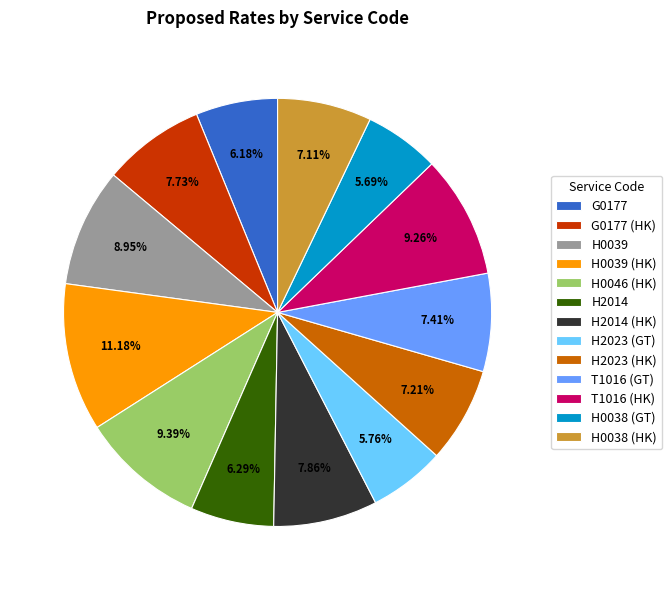

What portion of the pie excludes H2014 (HK)?

92.1%